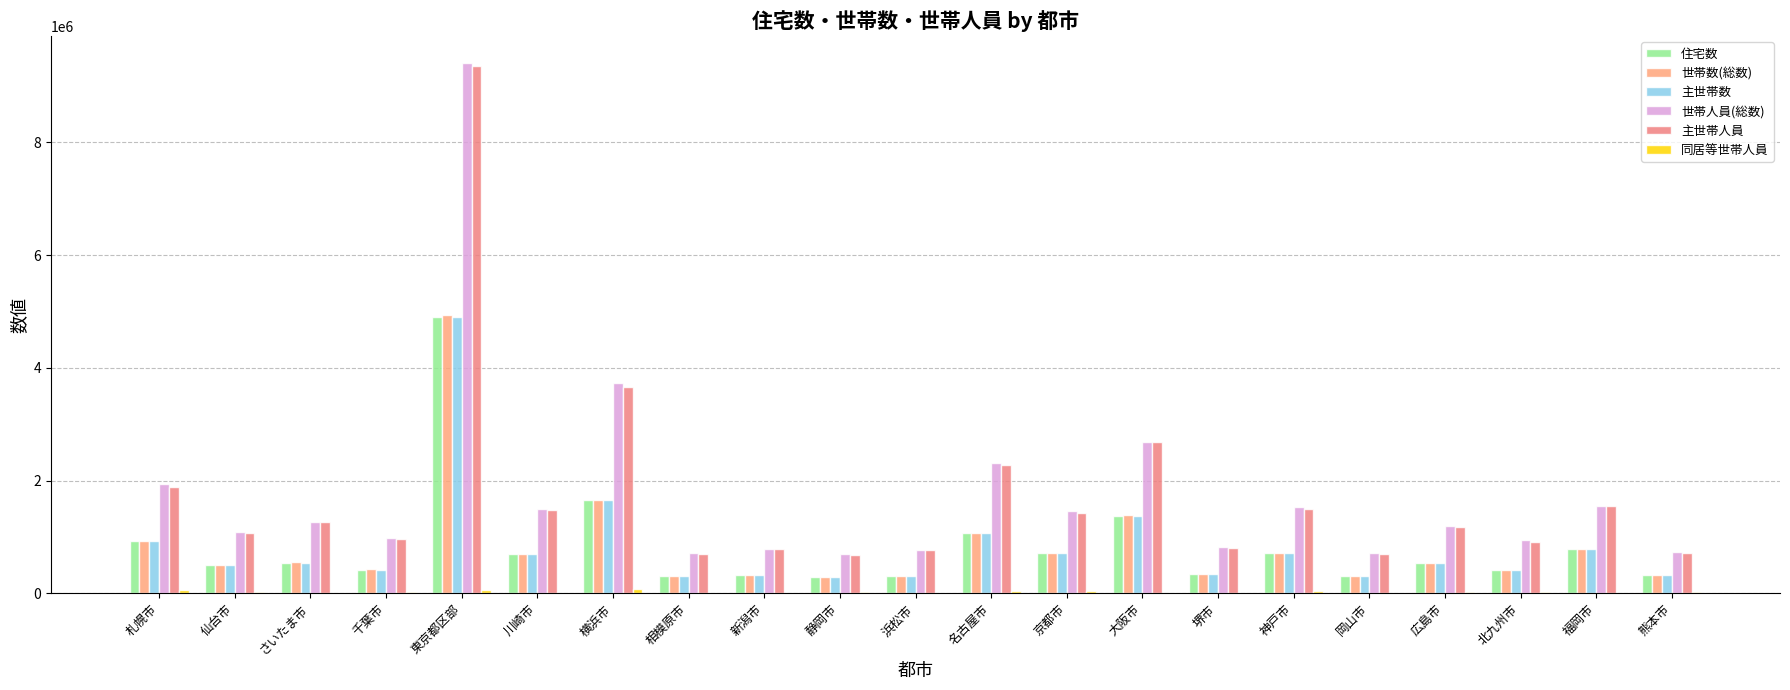

How many categories are shown in the chart?

21